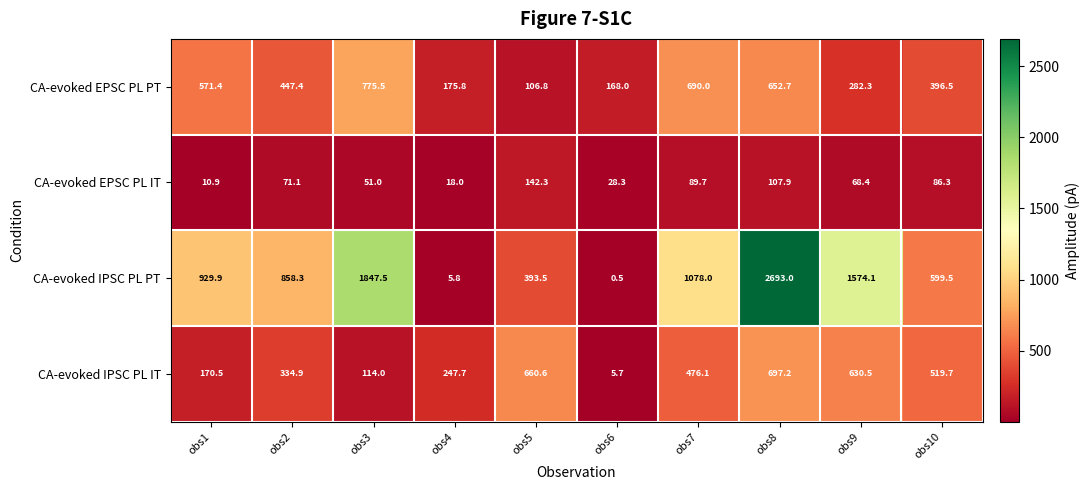

Where does the CA-evoked EPSC PL IT series first go above 71?

obs2